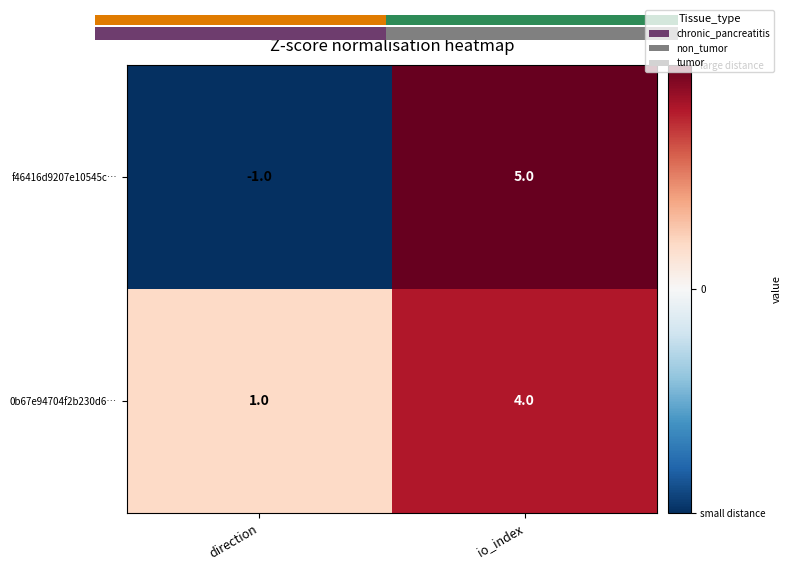

Which series has the largest total across all categories?

0b67e94704f2b230d6…